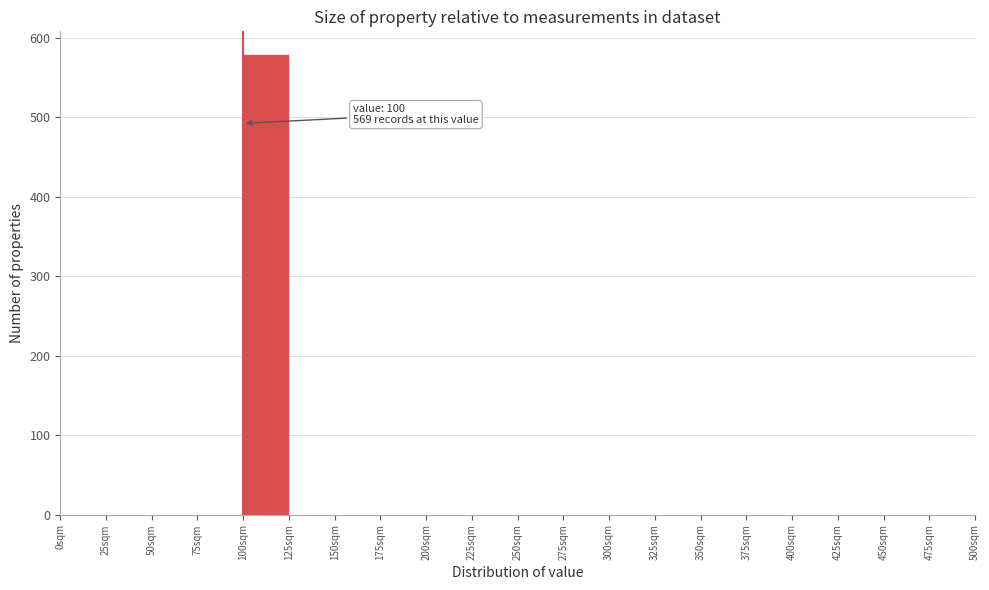

Which range on the x-axis has the tallest bar?

100 to 125